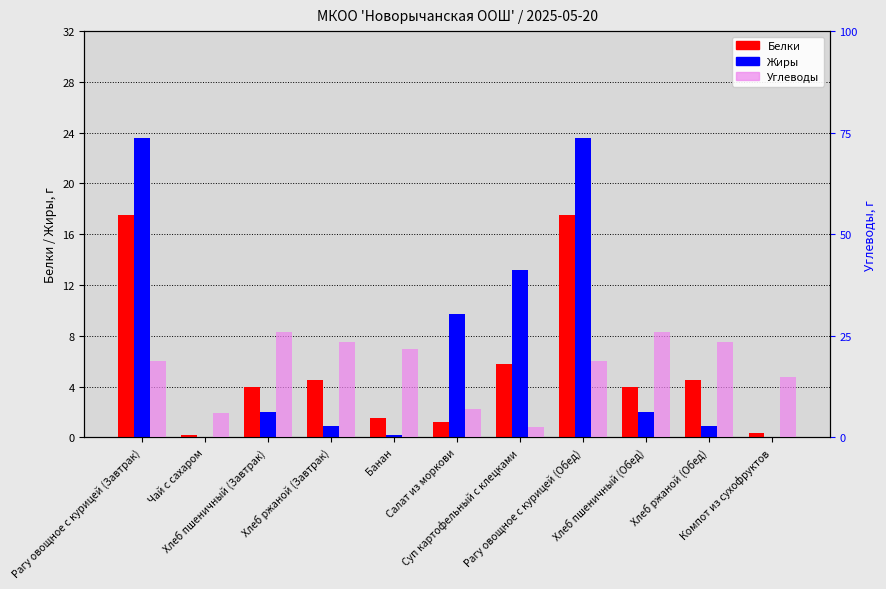

How many groups of bars are there?

11